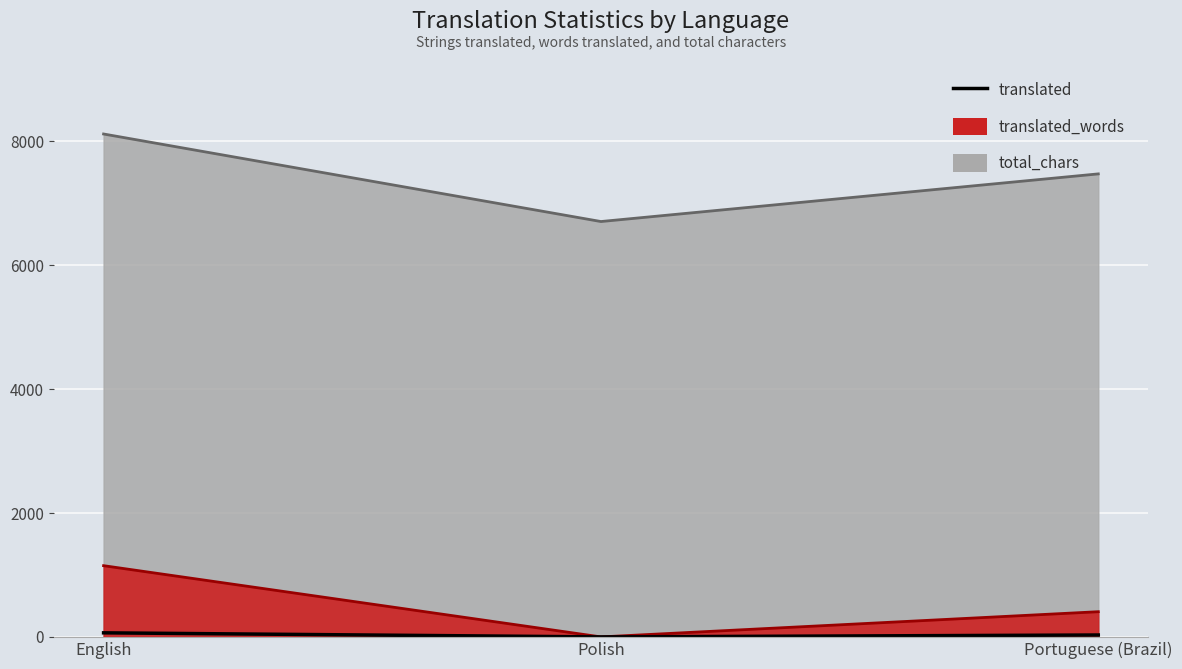

True or false: the data shows 31 at Portuguese (Brazil).

True